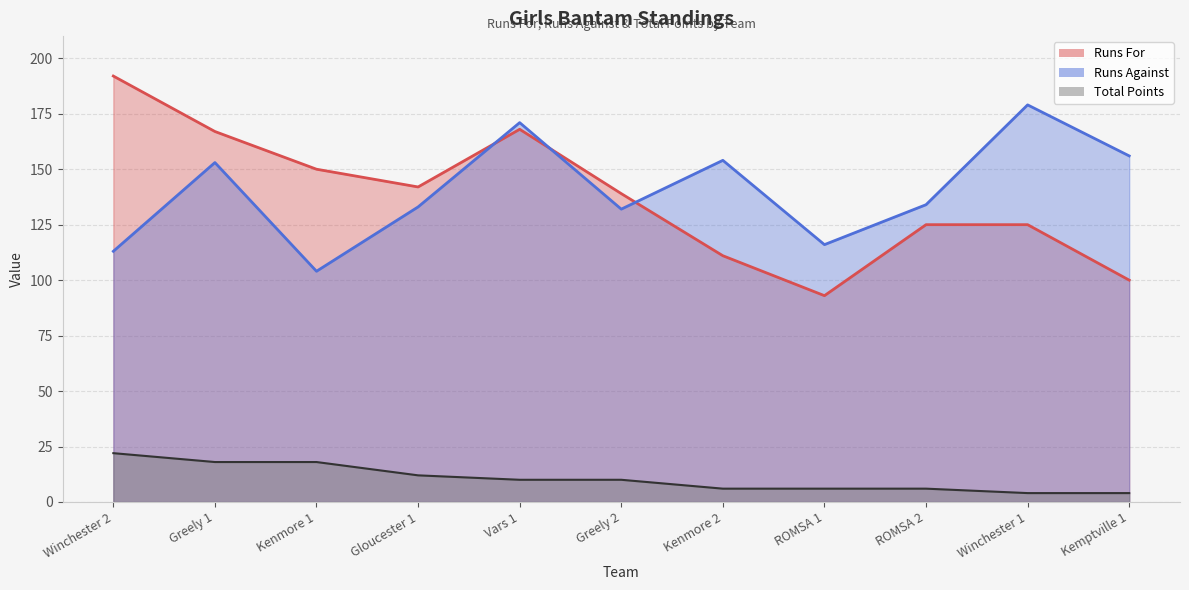

The Runs For series shows 192 at Winchester 2. True or false?

True